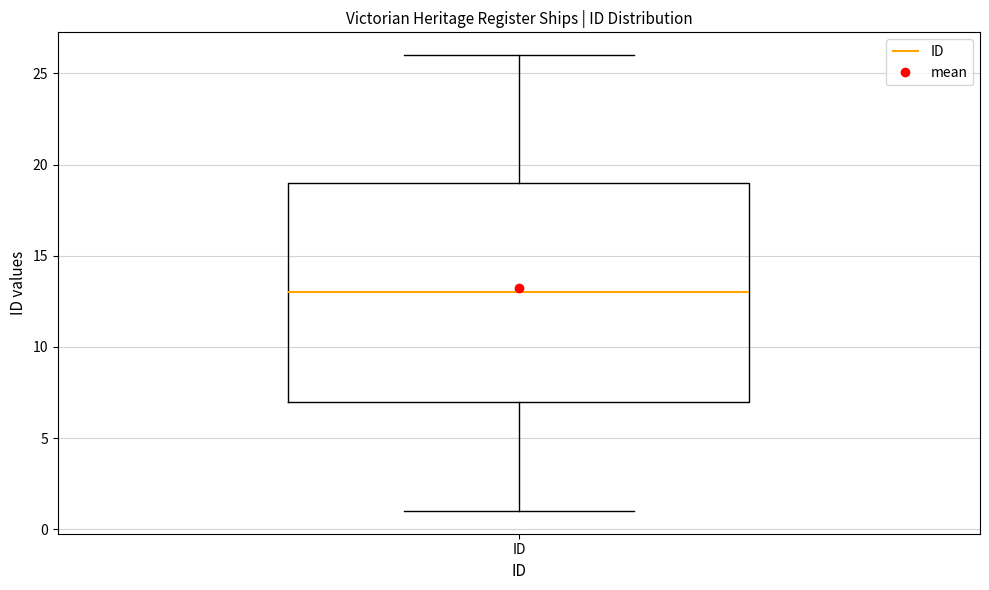

Read this box plot against the y-axis: the position of the median line, the range covered by the box, and the ends of both whiskers. The values are not printed on the chart, so give them approximately, as read against the axis.

median 13, box 7 to 19, whiskers 1 to 26